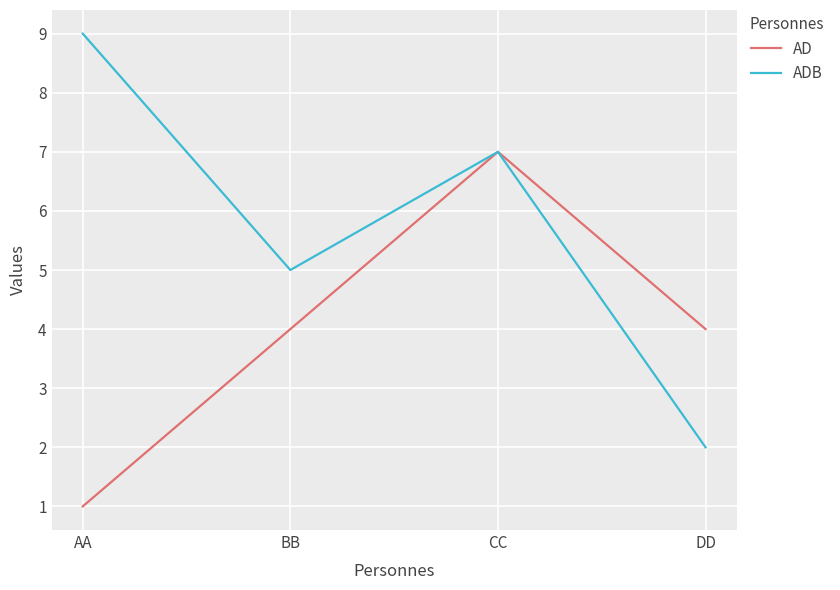

What position from the left is BB?

2